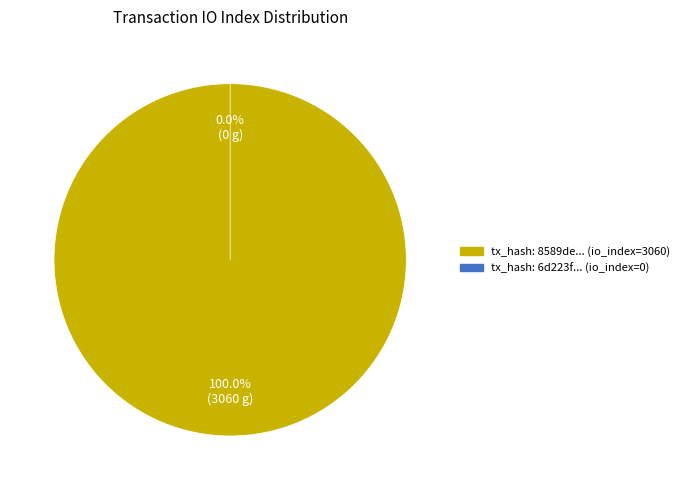

Which category has the biggest portion of the pie?

tx_3060